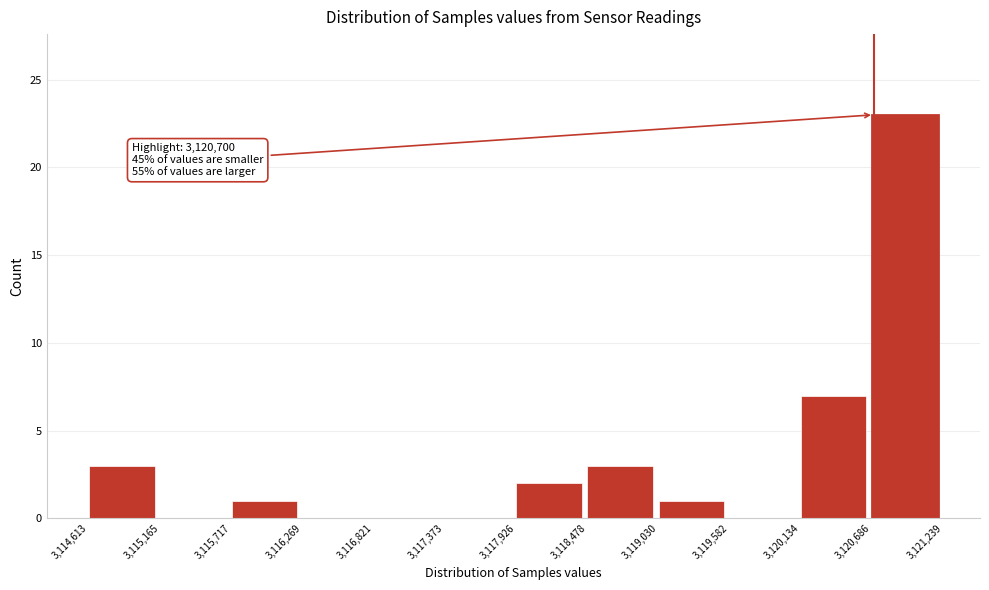

Over which range of the x-axis is the bar tallest?

3,120,686 to 3,121,239